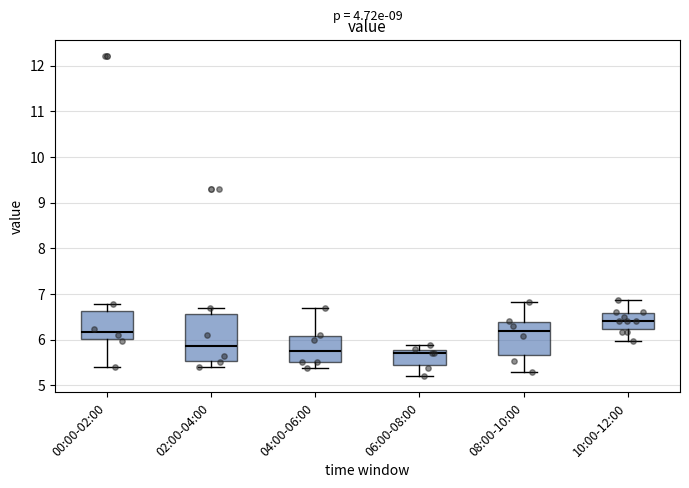

Reading left to right, transcribe this box plot: for each box, give where its median line is, the range the box spans, and where its two whiskers end, as read against the y-axis. The values are not printed on the chart, so give them approximately, as read against the axis.

00:00-02:00: median 6.2, box 6.0 to 6.6, whiskers 5.4 to 6.8
02:00-04:00: median 5.9, box 5.5 to 6.6, whiskers 5.4 to 6.7
04:00-06:00: median 5.8, box 5.5 to 6.1, whiskers 5.4 to 6.7
06:00-08:00: median 5.7, box 5.5 to 5.8, whiskers 5.2 to 5.9
08:00-10:00: median 6.2, box 5.7 to 6.4, whiskers 5.3 to 6.8
10:00-12:00: median 6.4, box 6.2 to 6.6, whiskers 6.0 to 6.9